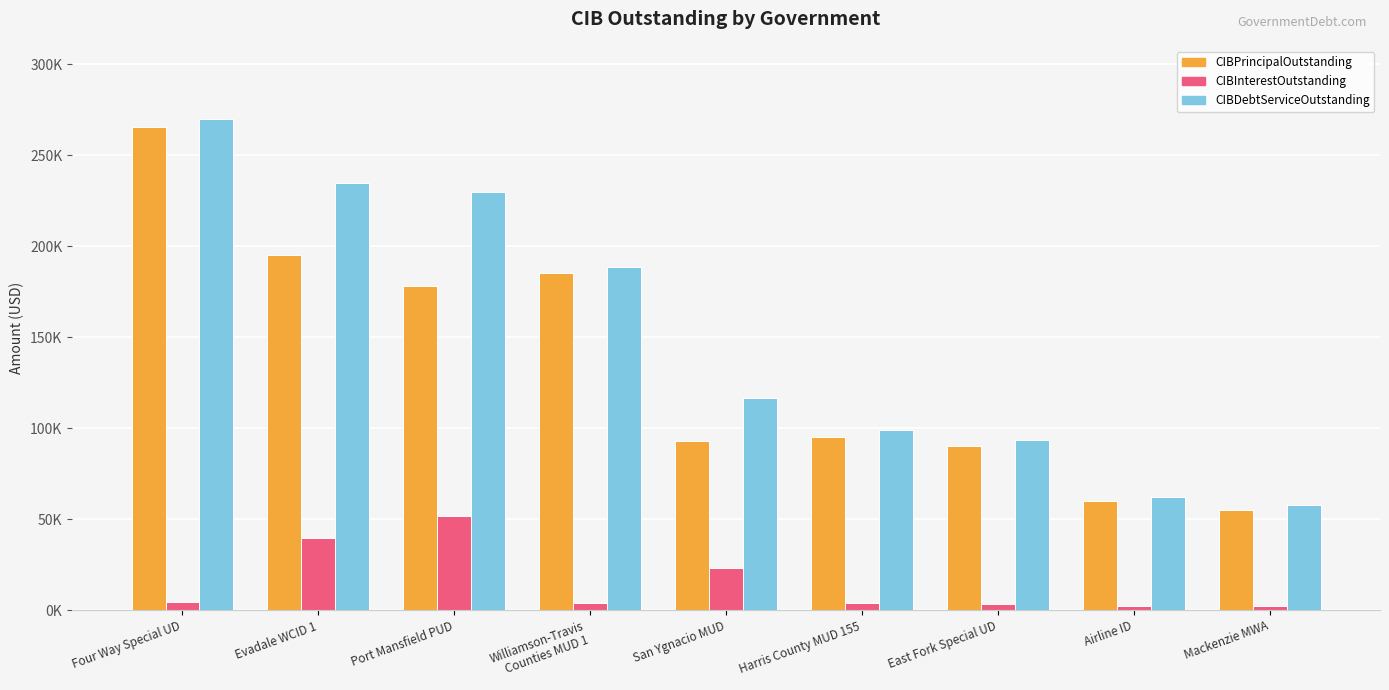

Does the chart contain stacked bars?

No